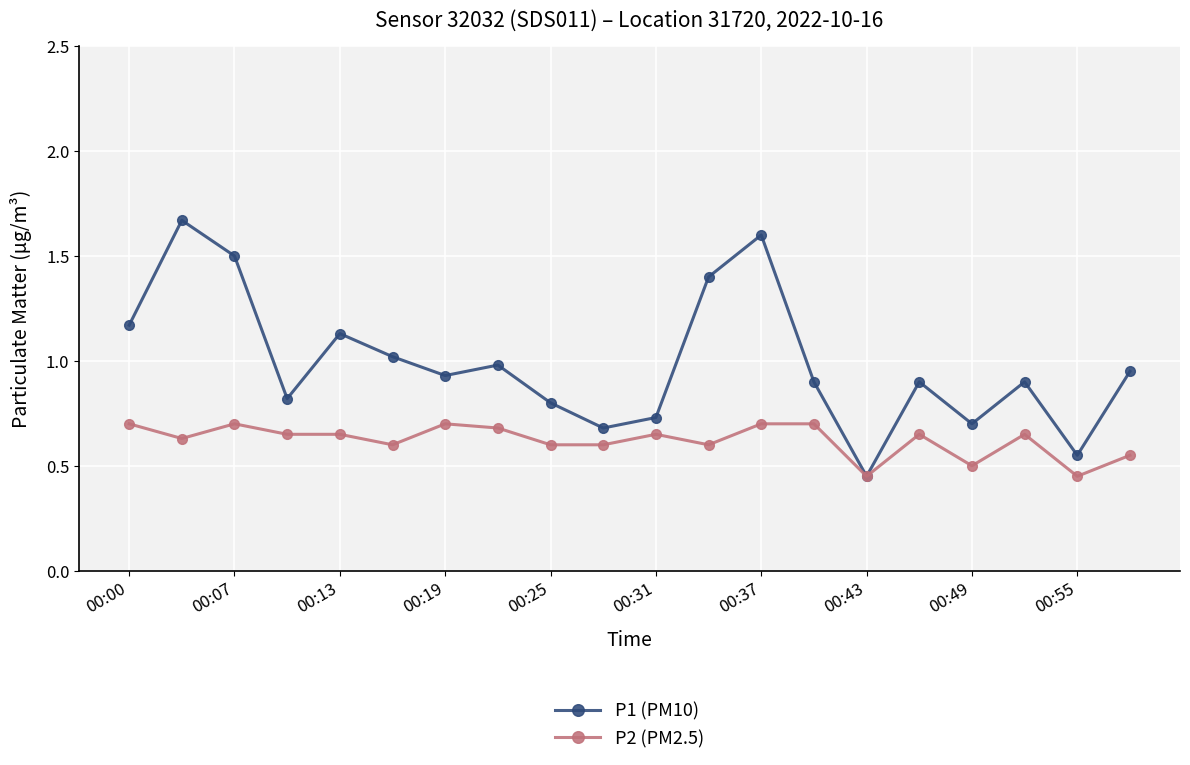

How many data points does each series have?

20